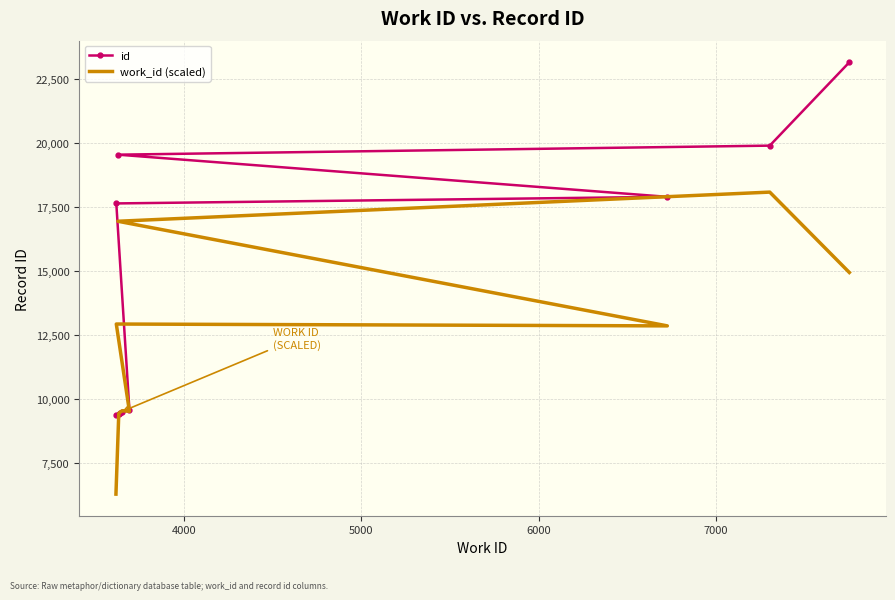

Reading left to right, transcribe all the data shown in this chart.

id: 9388.0	9424.0	9436.0	9477.0	9566.0	17640.0	17898.0	19546.0	19899.0	23158.0
work_id (scaled): 6276.4	9429.0	9469.0	9535.5	9514.5	12925.3	12853.2	16943.0	18082.2	14940.6